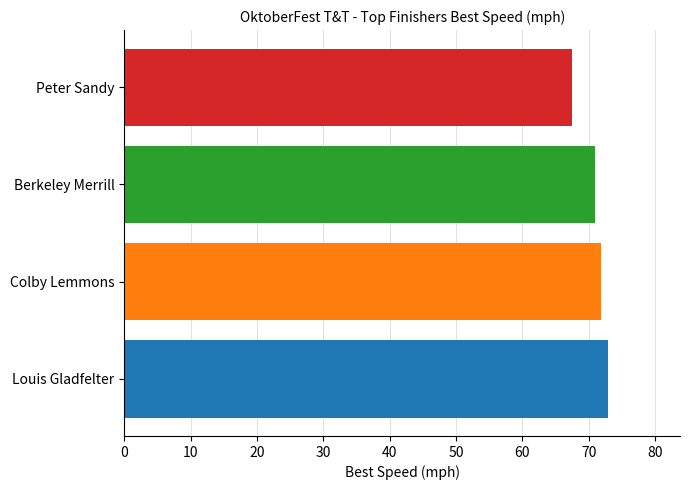

Reading top to bottom, extract all data points from this chart.

67.5	71.0	71.9	72.9